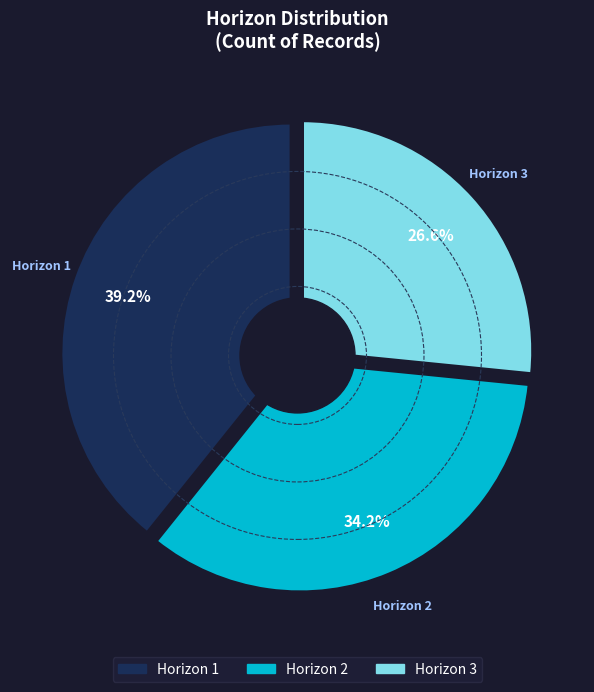

What is the change in value from 1 to 3?

-20